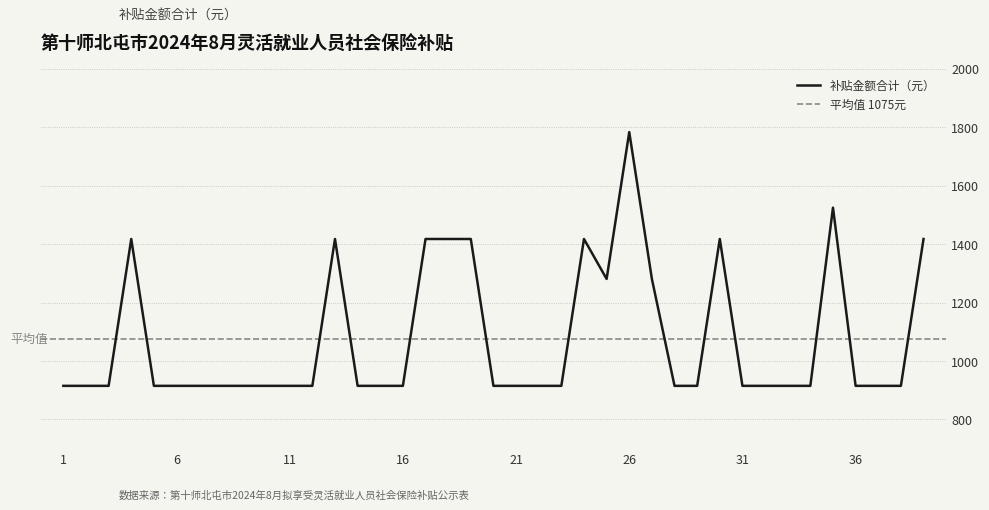

Is it true that the value at 37 is 915.0?

True